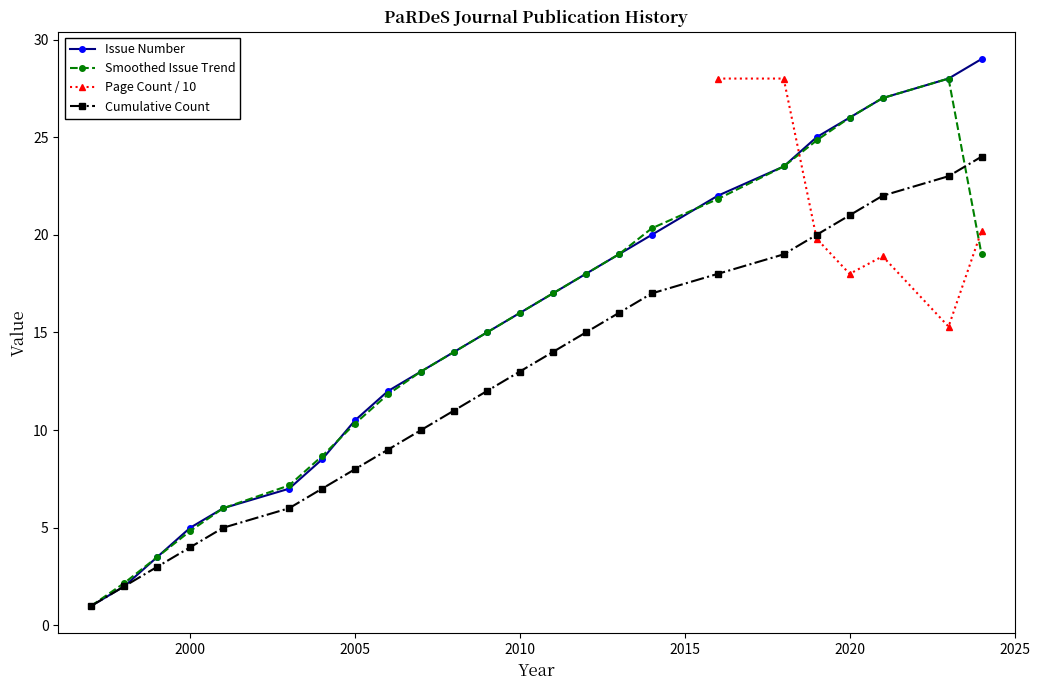

The Cumulative Count series shows 2.1 at 2010. True or false?

False